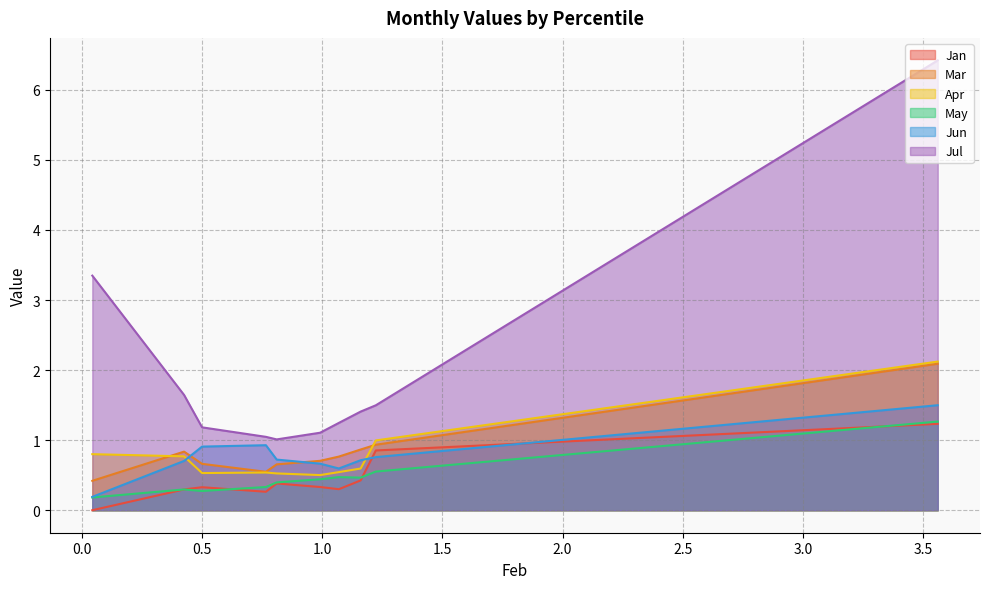

Which has a higher value, pct05 or pct85?

pct05